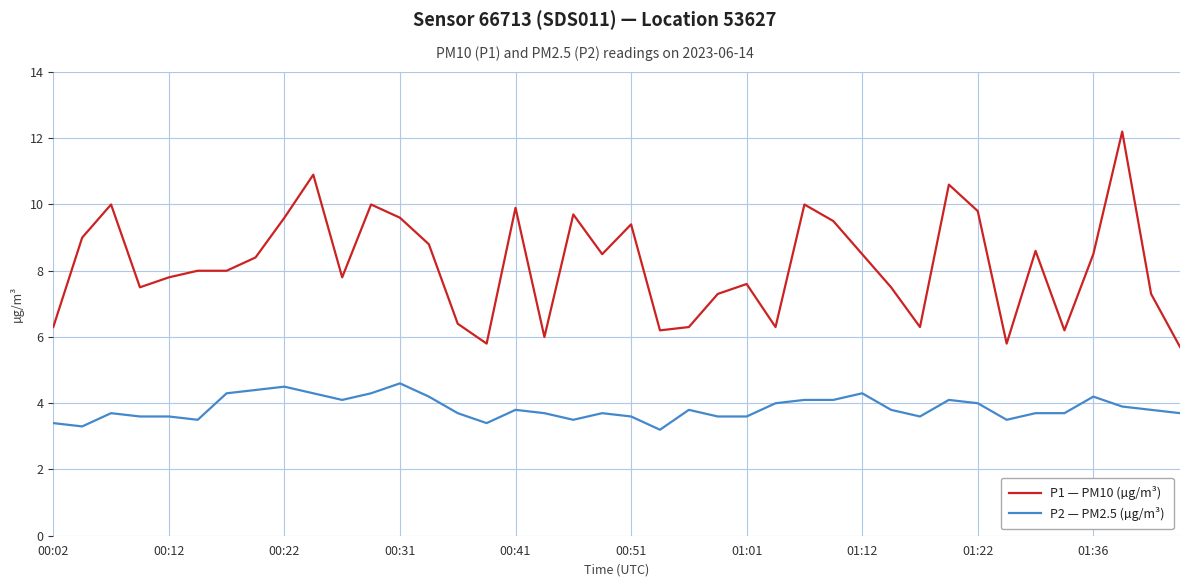

What is the highest value of the P2 — PM2.5 (µg/m³) series?

4.6